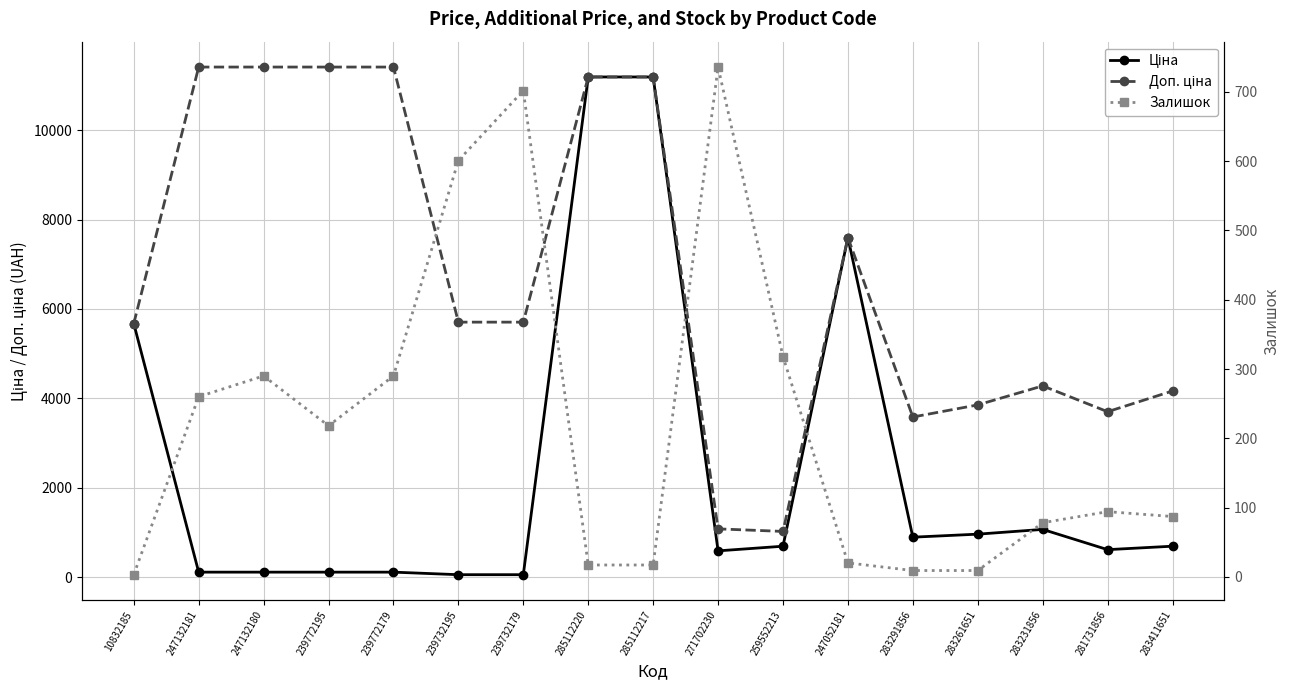

Is the value of Доп. ціна at 283261651 greater than the value of Залишок at 239732179?

Yes